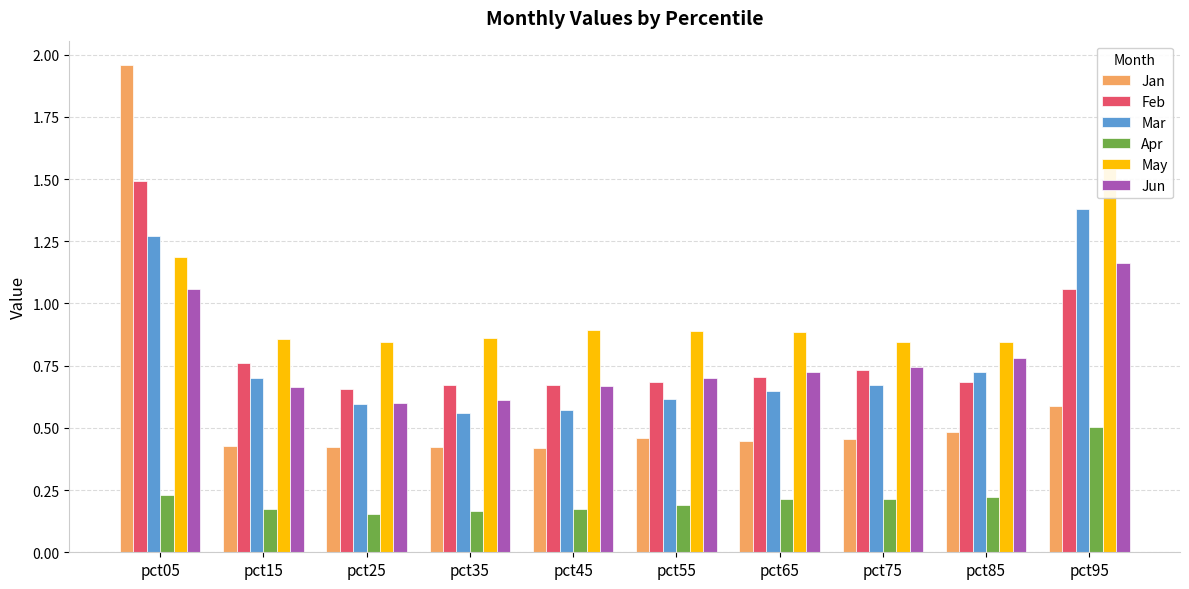

Which has a higher value, pct55 or pct25?

pct55